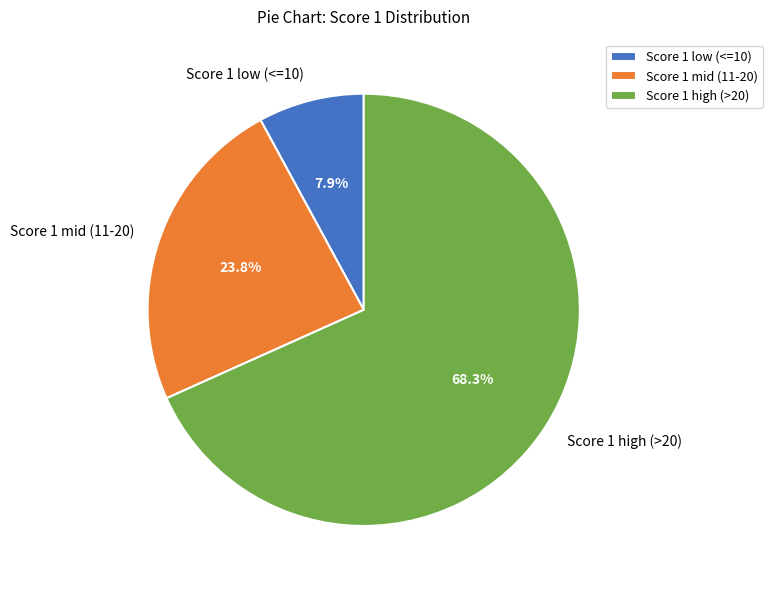

Which slice is the largest?

Score 1 high (>20)